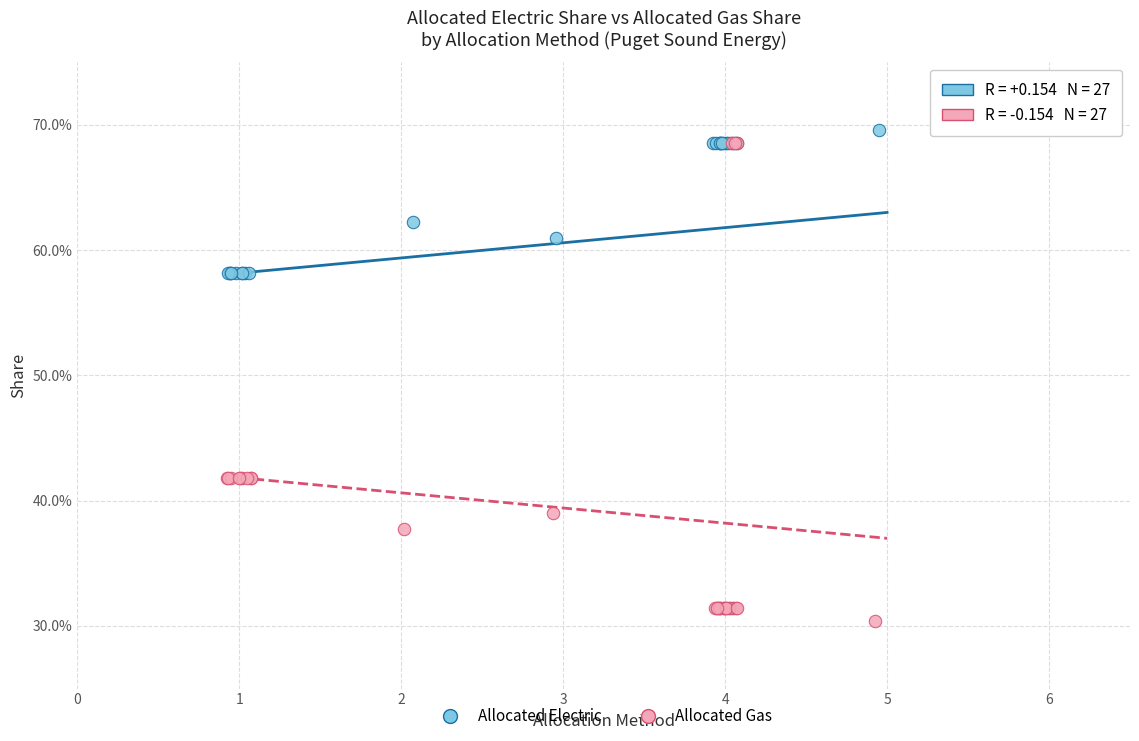

What are all the series names shown in the legend?

Allocated Electric, Allocated Gas